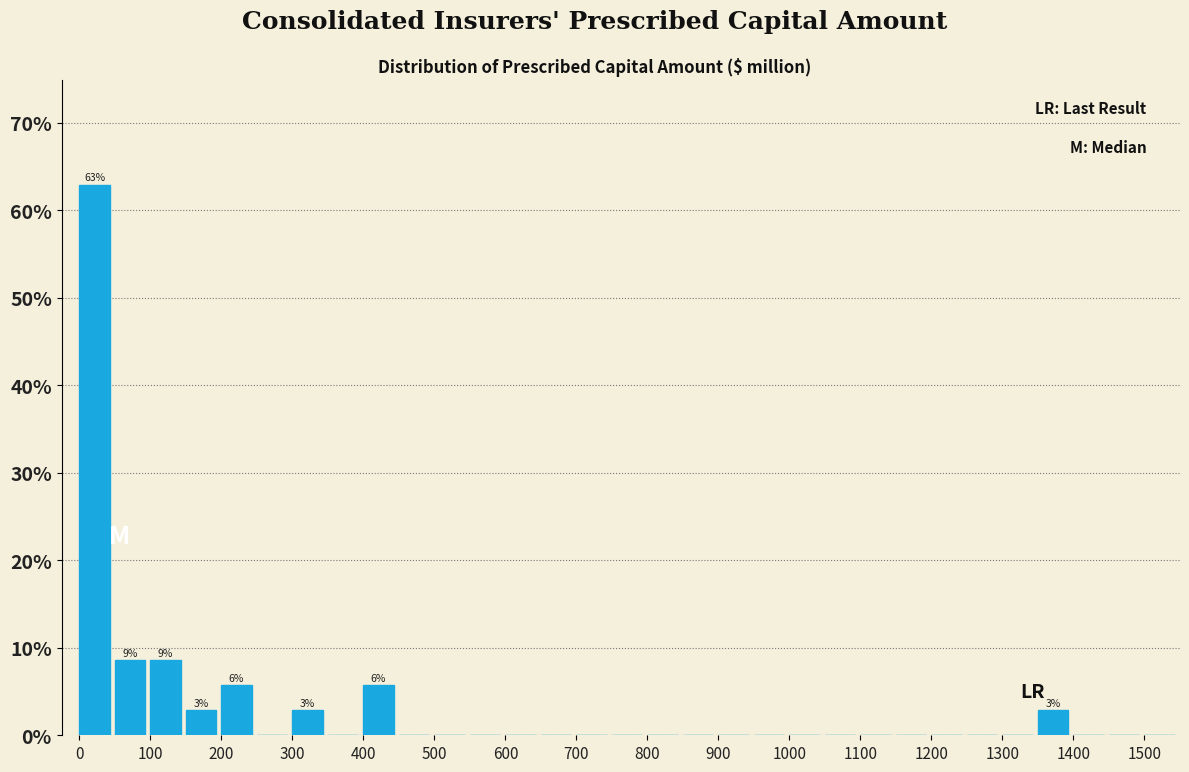

Which range on the x-axis has the tallest bar?

0 to 50